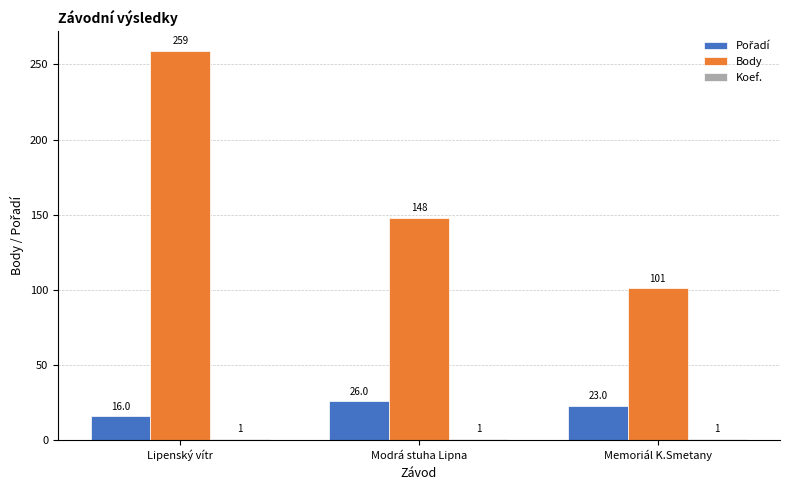

Between Modrá stuha Lipna and Memoriál K.Smetany, which series saw the biggest shift?

Body